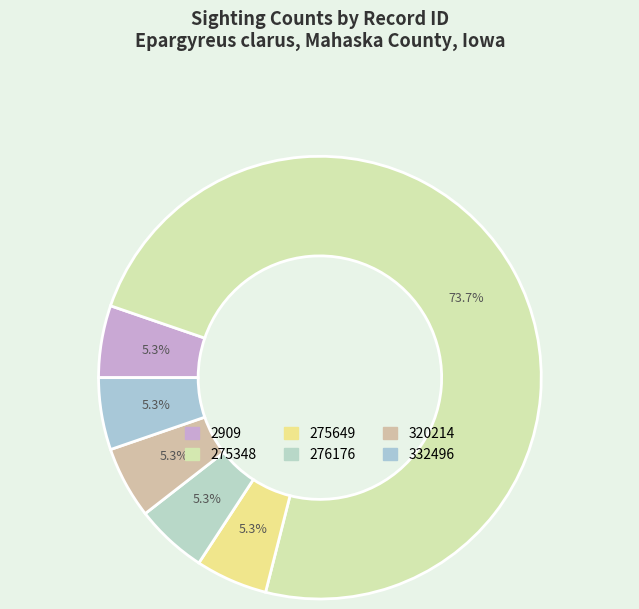

Between 276176 and 332496, which is larger?

276176